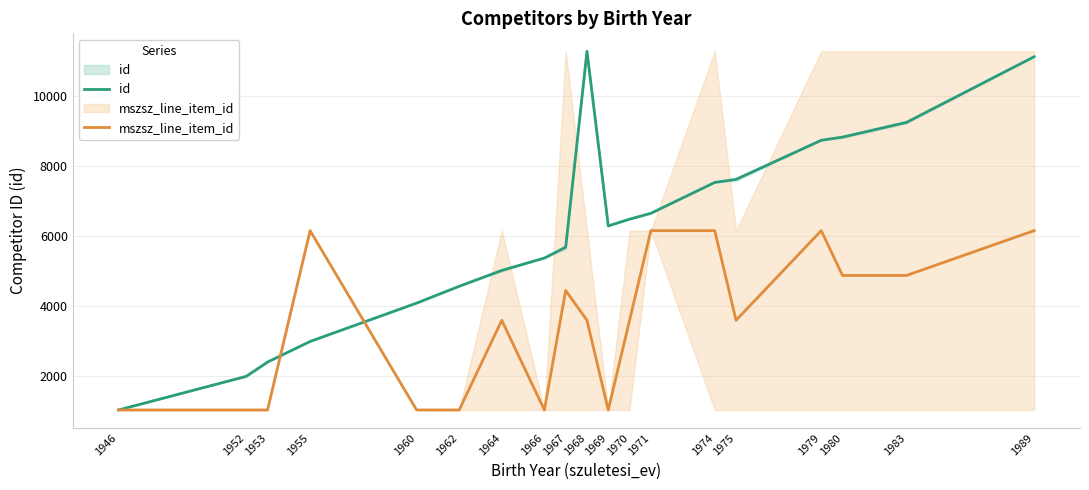

Which series ends up on top after the final intersection of mszsz_line_item_id and id?

id